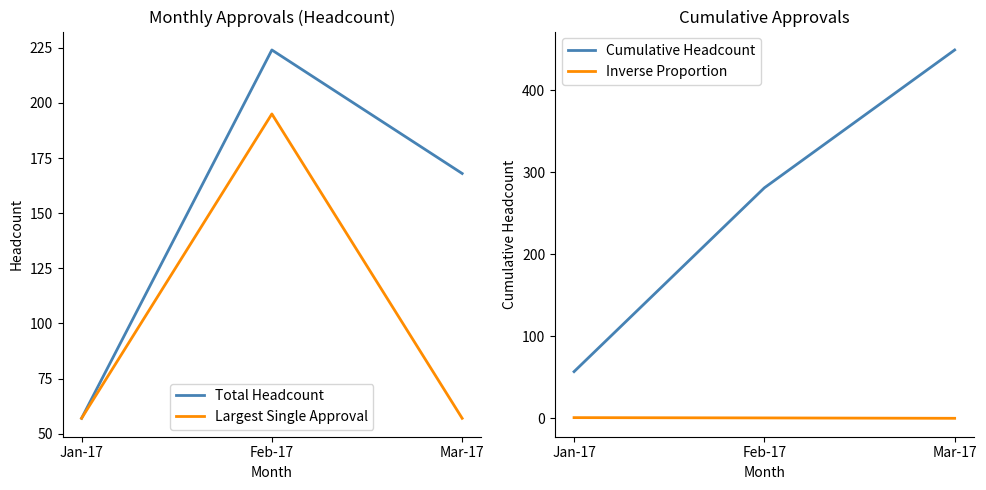

List the series in order of their overall mean, lowest first.

Inverse Proportion, Largest Single Approval, Total Headcount, Cumulative Headcount